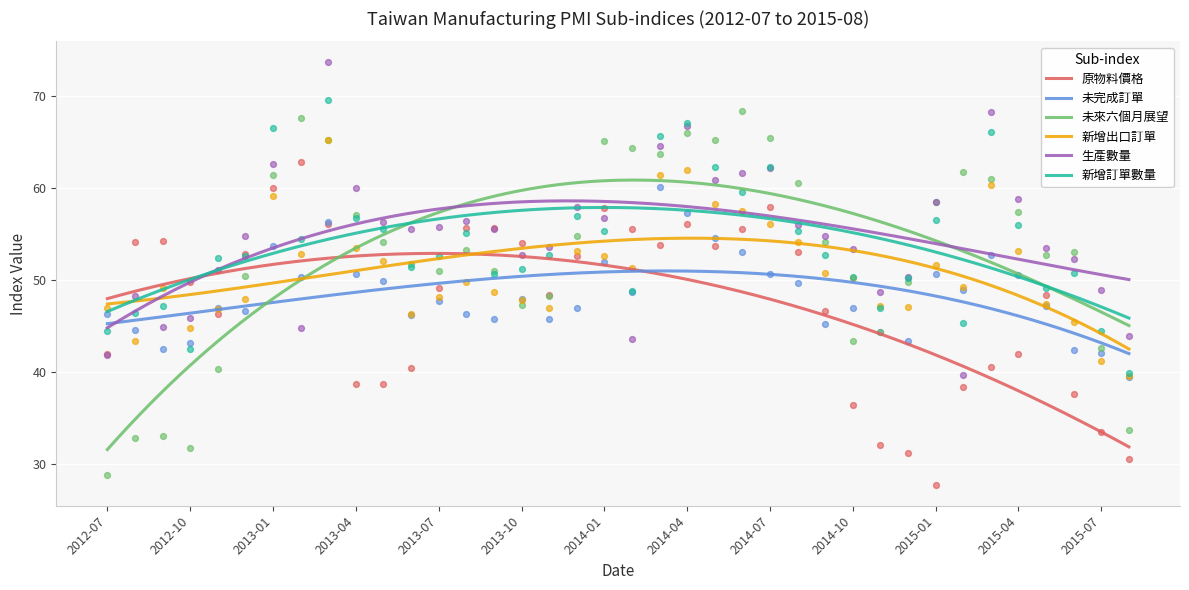

Is the value of 新增出口訂單 at 2014-08 greater than the value of 生產數量 at 2014-11?

Yes